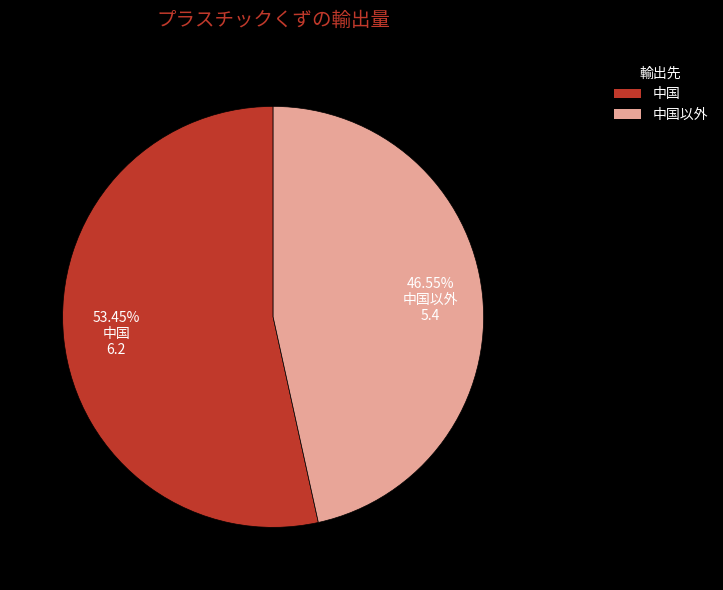

Is there a majority slice in this chart?

Yes